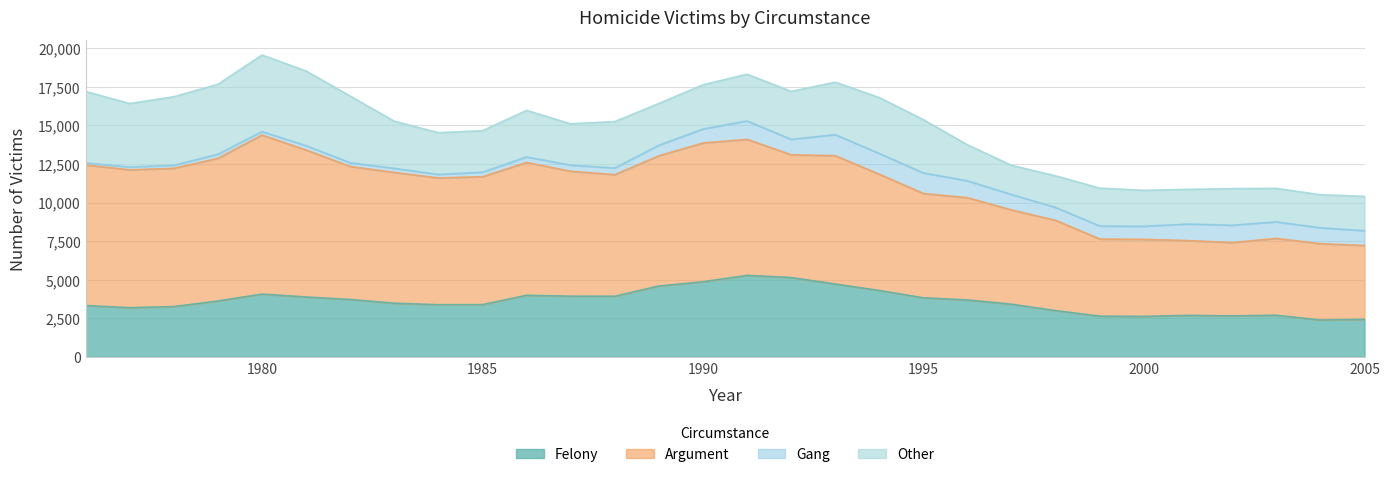

Rank the series at 1977 from lowest to highest value.

Gang, Felony, Other, Argument